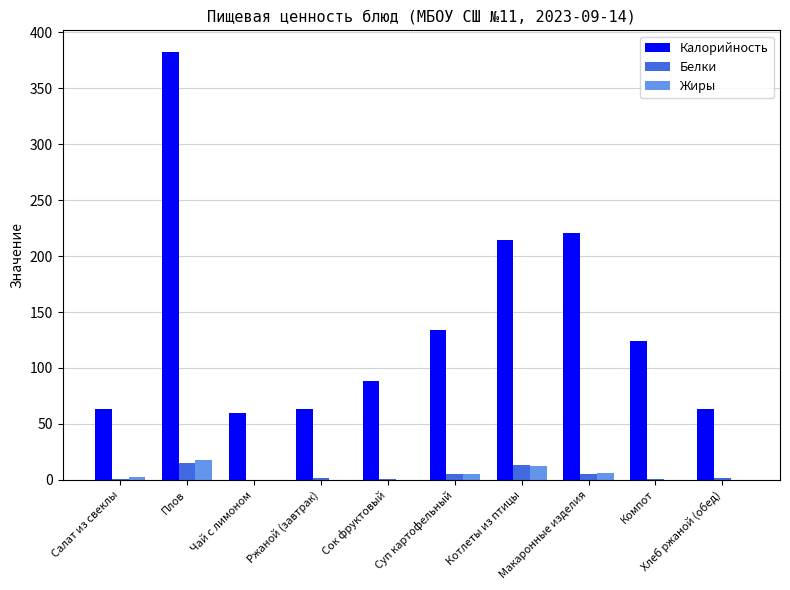

Count the number of categories in the chart.

10